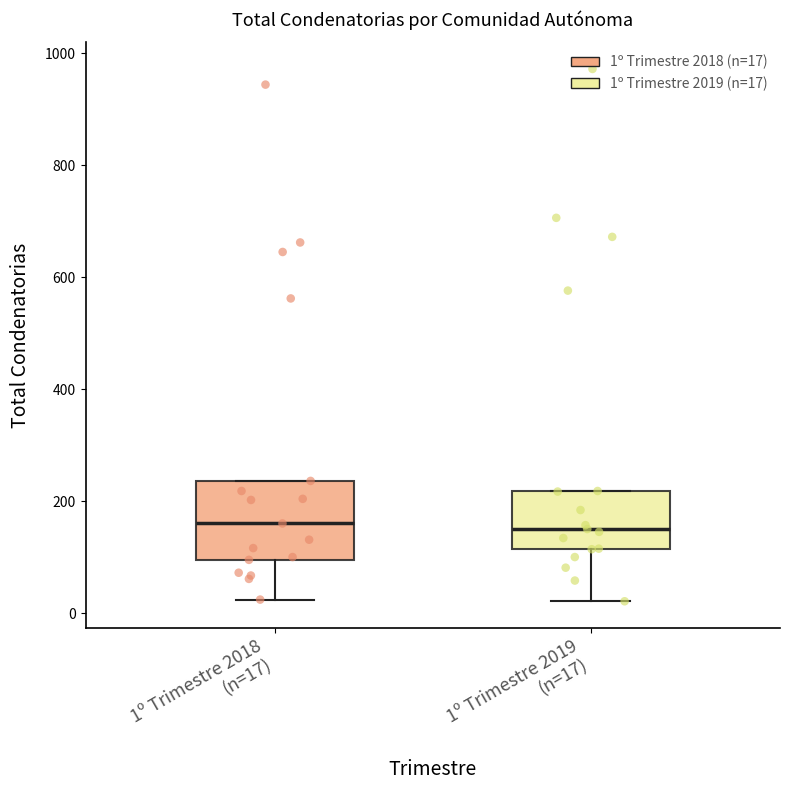

Where is the upper edge of the box for 1º Trimestre 2019 (n=17) on the y-axis? The values are not printed on the chart, so give them approximately, as read against the axis.

220